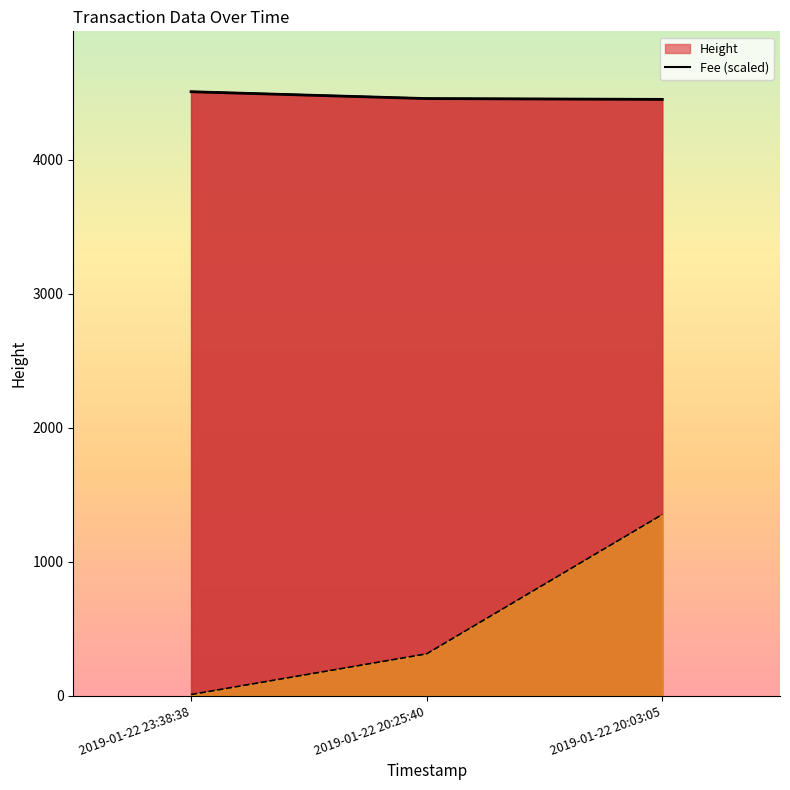

Reading left to right, list all the values displayed in this chart.

Height: 4508.0	4457.0	4451.0
Fee: 9.5	312.9	1352.4